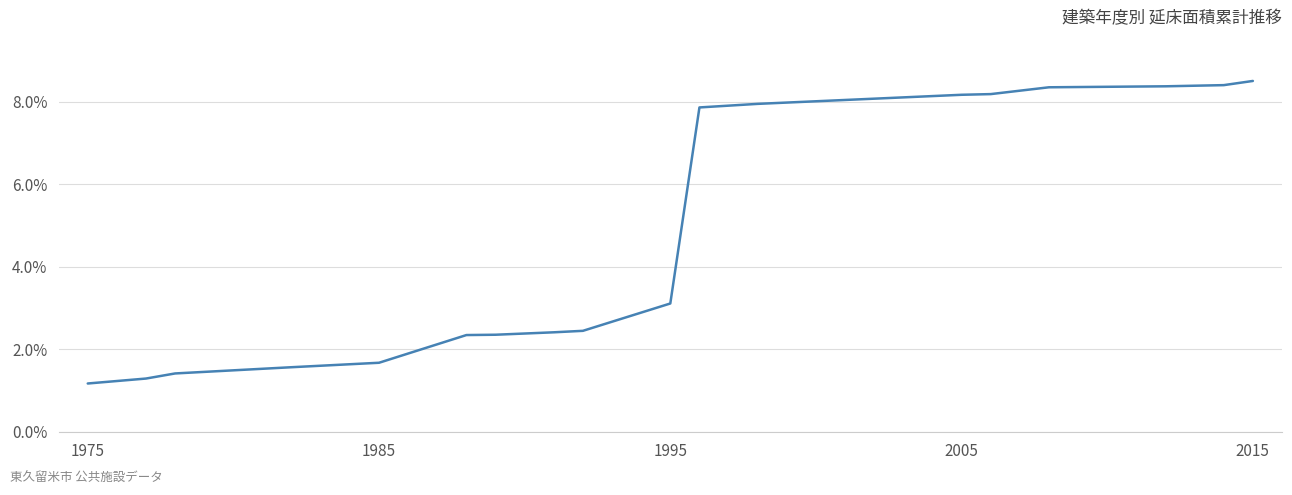

What is the difference between the maximum and minimum values?

7.3